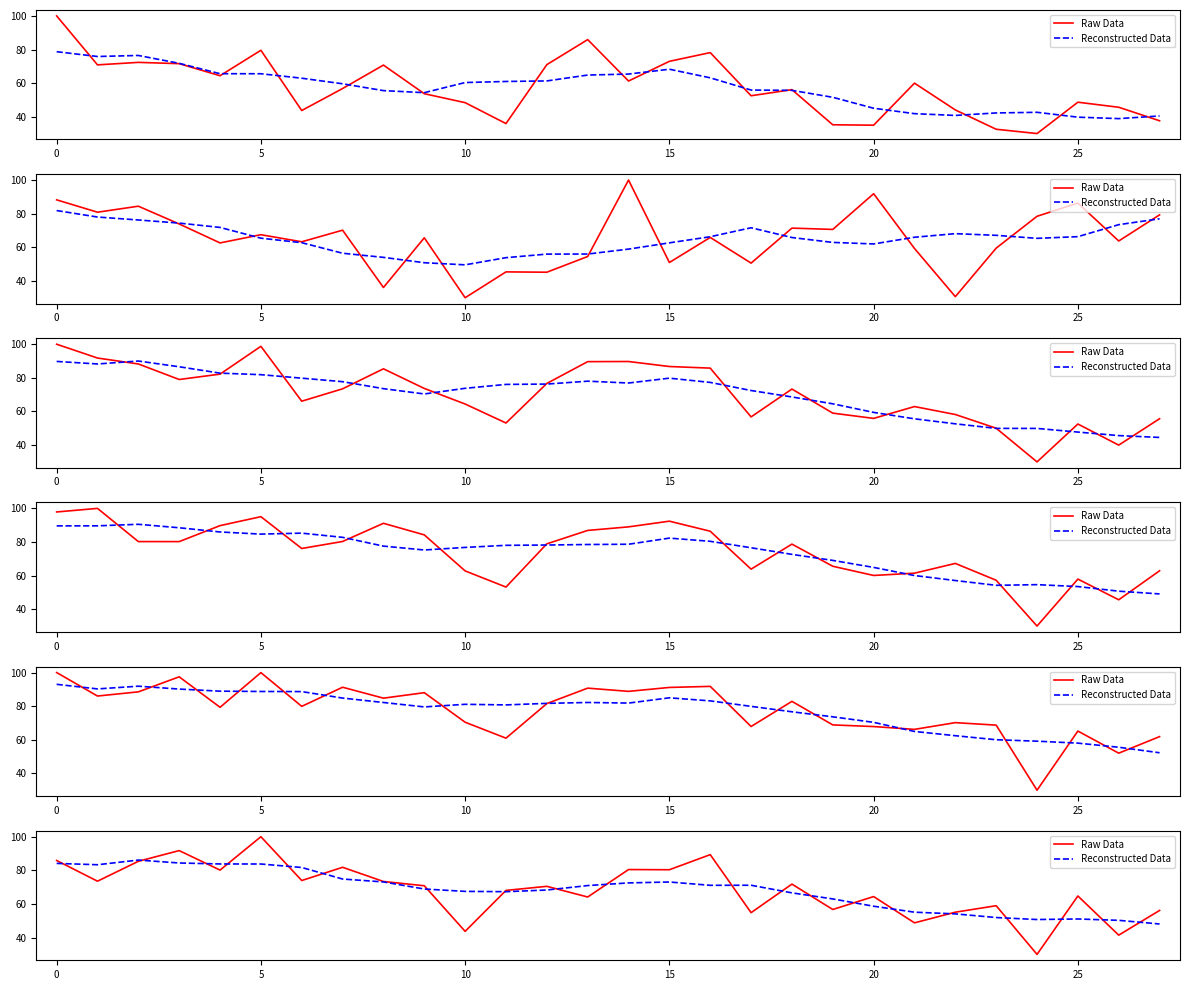

Between 21 and 27, which is larger?

27